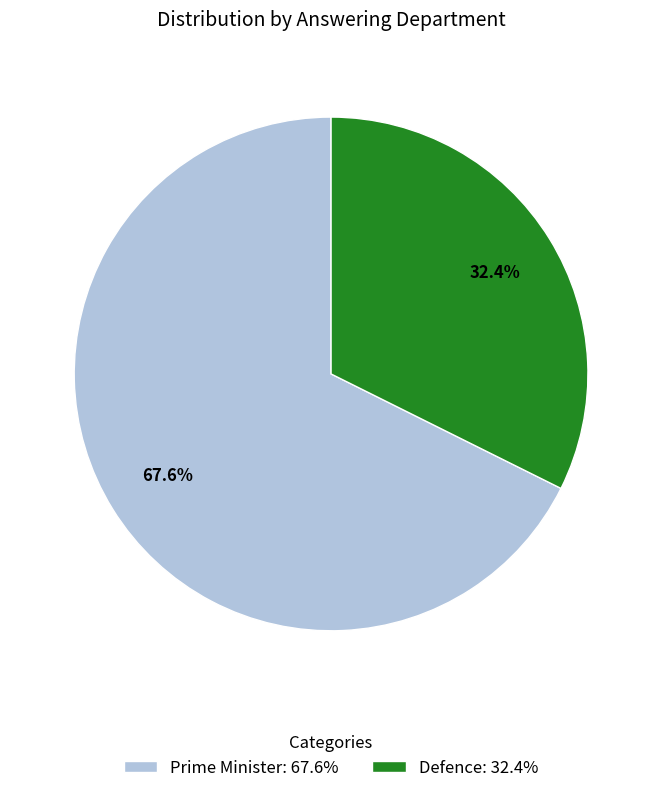

Which has a higher value, Defence or Prime Minister?

Prime Minister